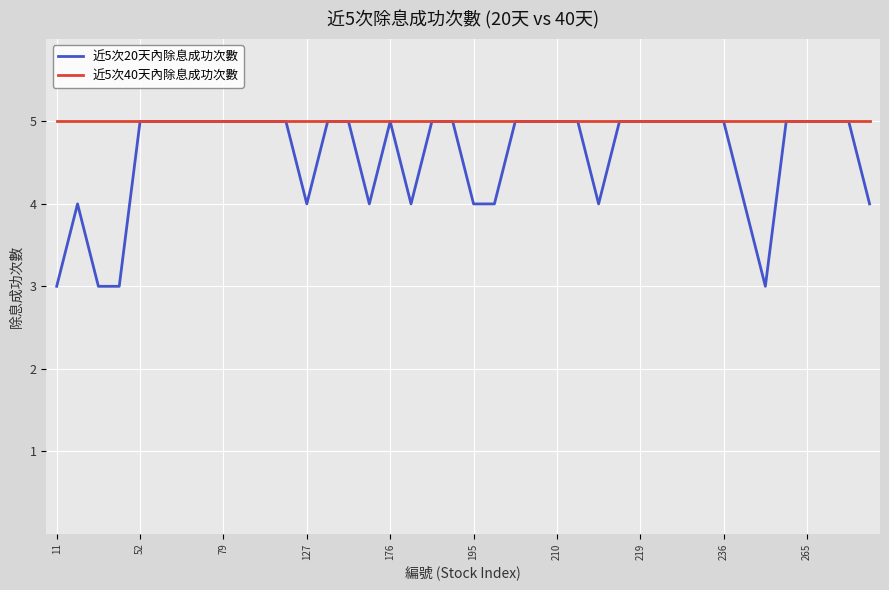

What is the greatest value displayed?

5